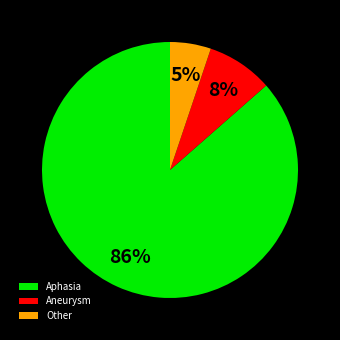

How many slices are in this pie chart?

3